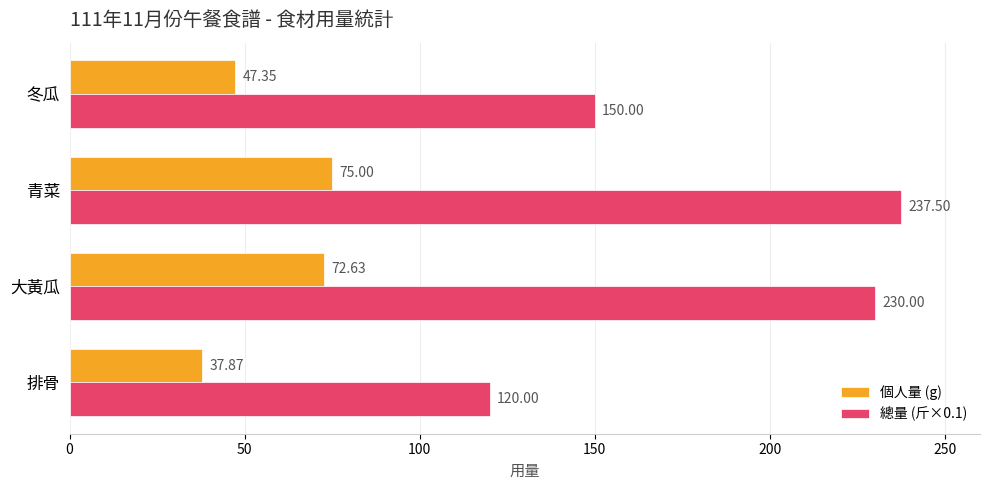

What is the difference between the maximum and minimum values in the 總量 (斤×0.1) series?

117.5